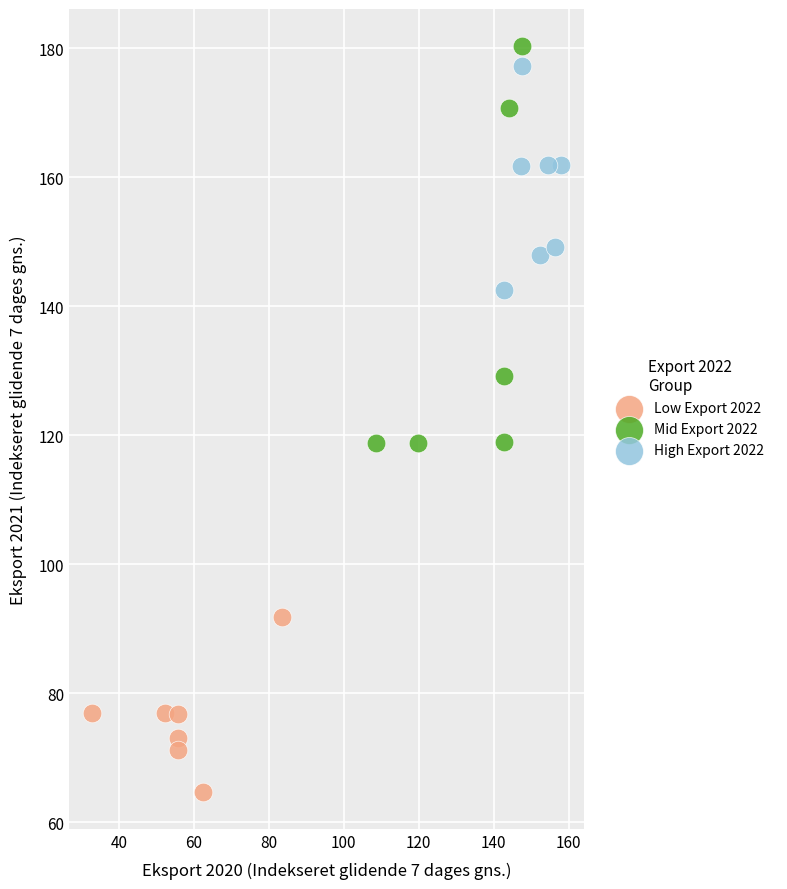

Which series has the widest spread of Y values?

Mid Export 2022